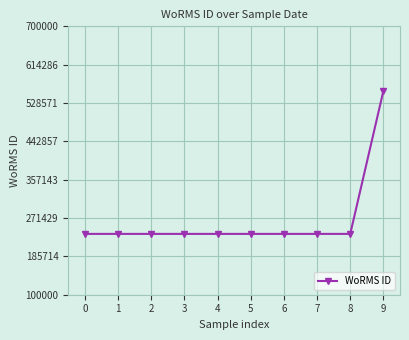

What is the maximum value shown in the chart?

555903